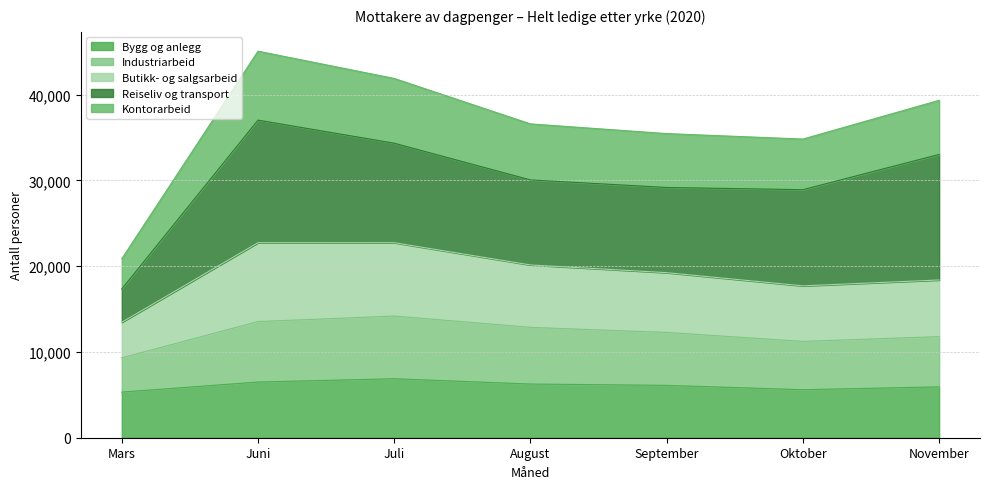

What value does the Bygg og anlegg series have at Mars?

5317